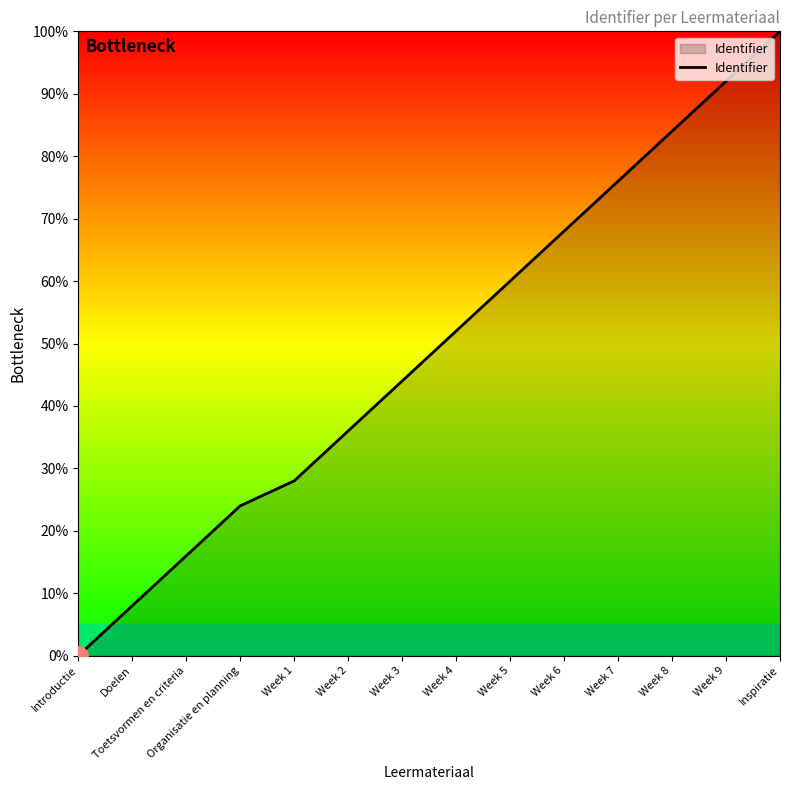

What is the sum of the values at Week 7 and Organisatie en planning?

100.0